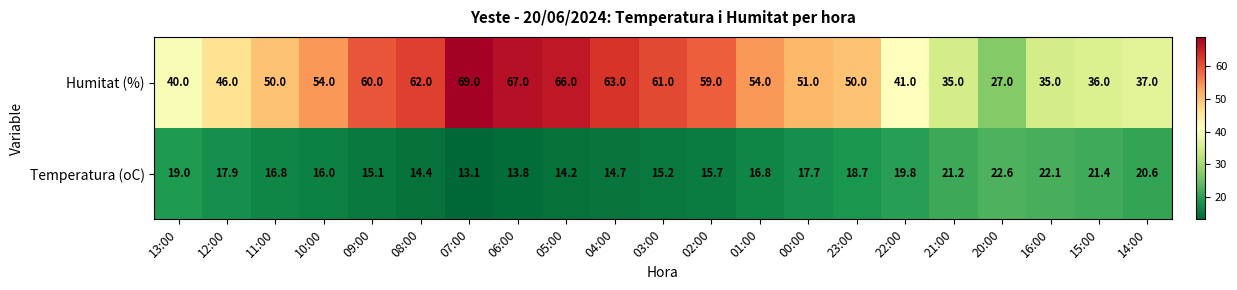

Where does the Temperatura (oC) series first go above 16?

13:00